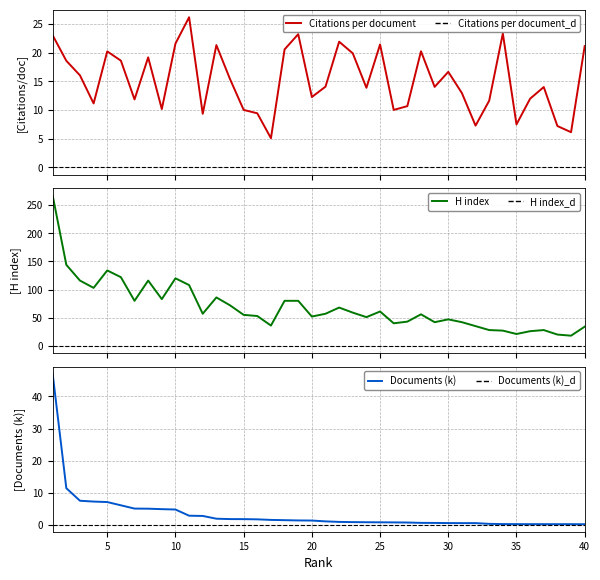

How many values in the Citations per document series exceed 14?

22